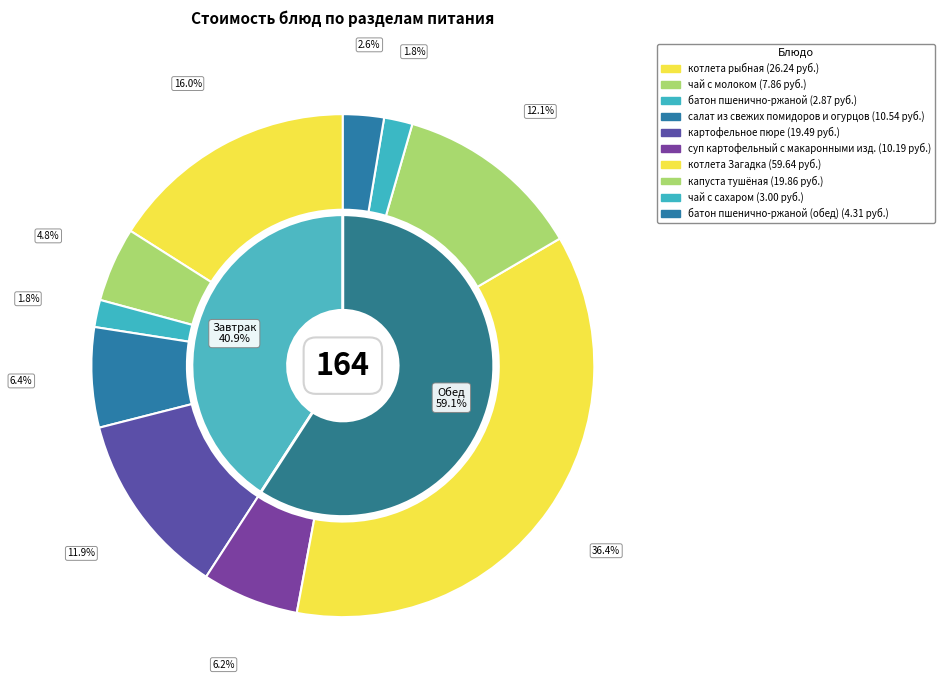

Is it true that салат из свежих помидоров и огурцов is 1% of the pie?

False